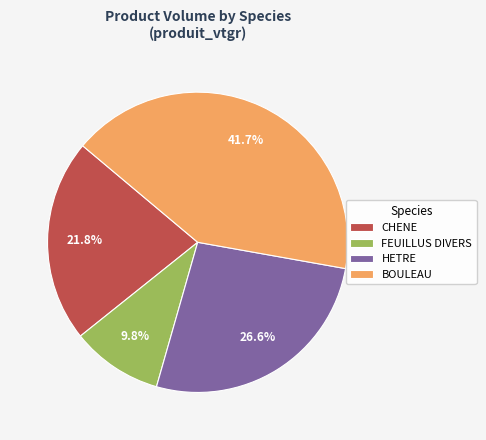

True or false: CHENE accounts for 13% of the total.

False